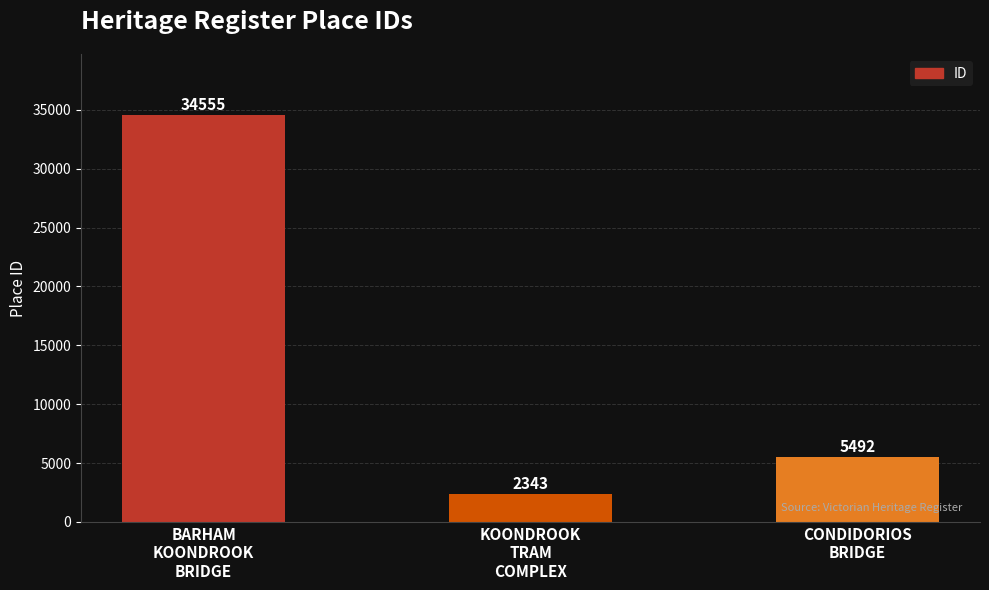

List the labels in order of value, smallest first.

KOONDROOK
TRAM
COMPLEX, CONDIDORIOS
BRIDGE, BARHAM
KOONDROOK
BRIDGE